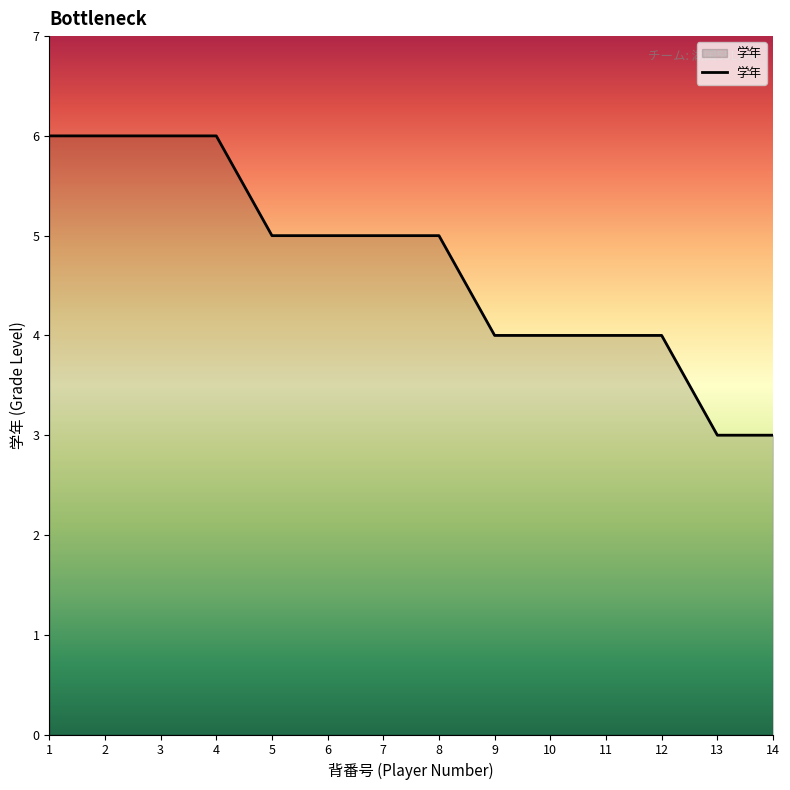

What is the ratio of the value at 9 to the value at 10?

1.0